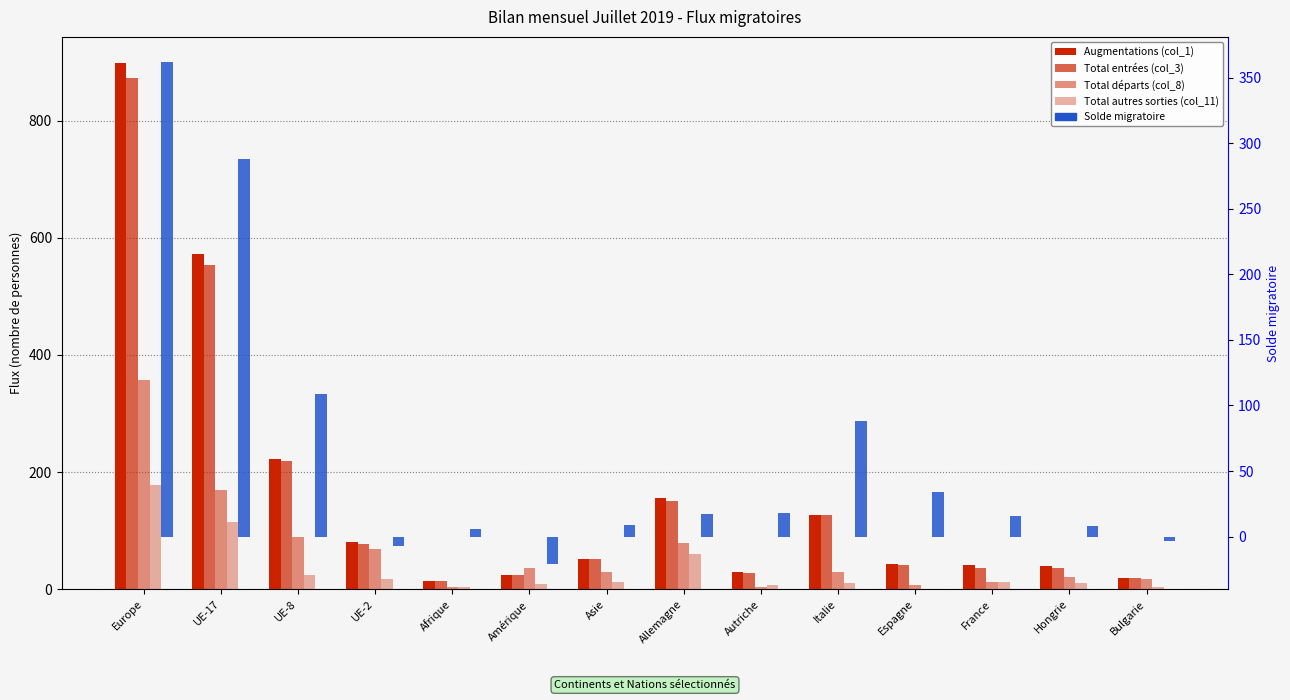

Is the value of Total entrées (col_3) at Hongrie greater than the value of Total départs (col_8) at UE-8?

No